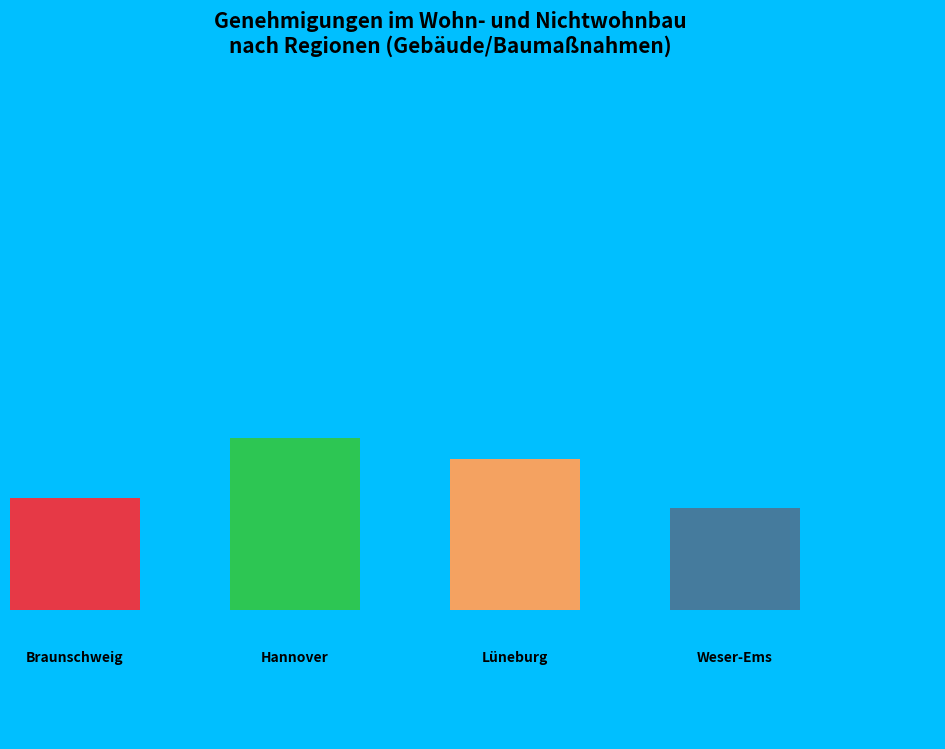

What portion of the pie excludes Hannover?

68.0%